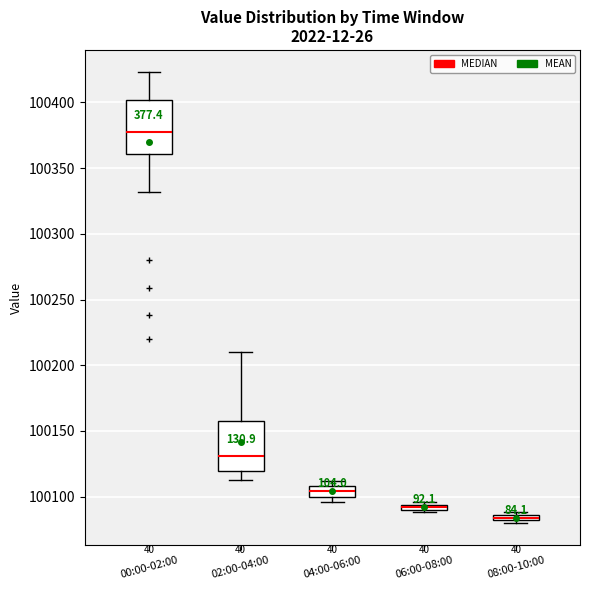

Where is the lower edge of the box for 04:00-06:00 on the y-axis? The values are not printed on the chart, so give them approximately, as read against the axis.

100100